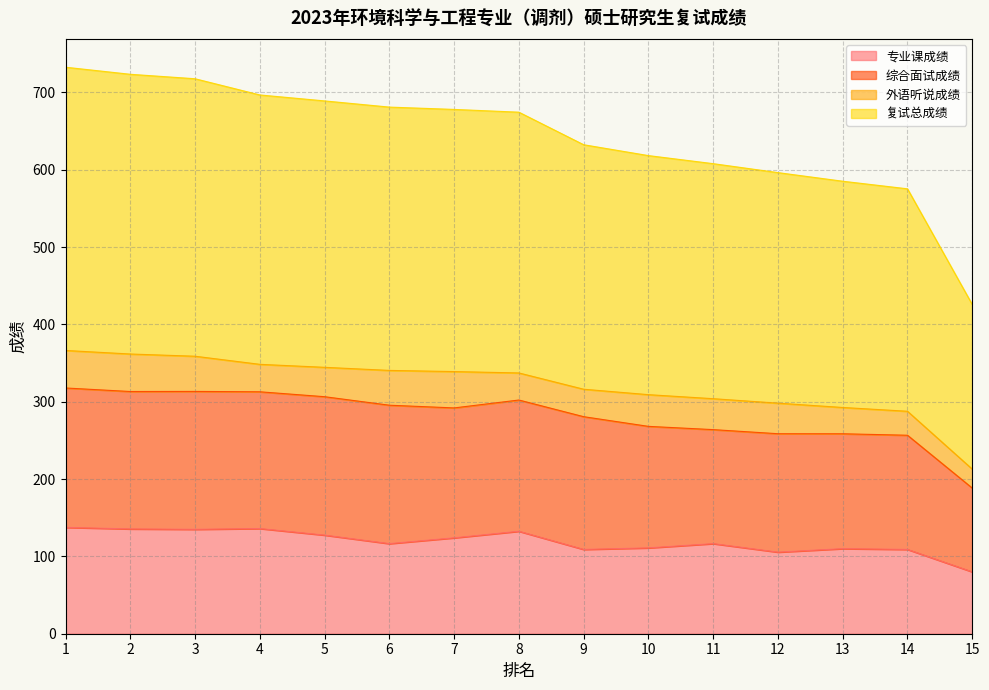

The 复试总成绩 series shows 316.2 at 9. True or false?

True